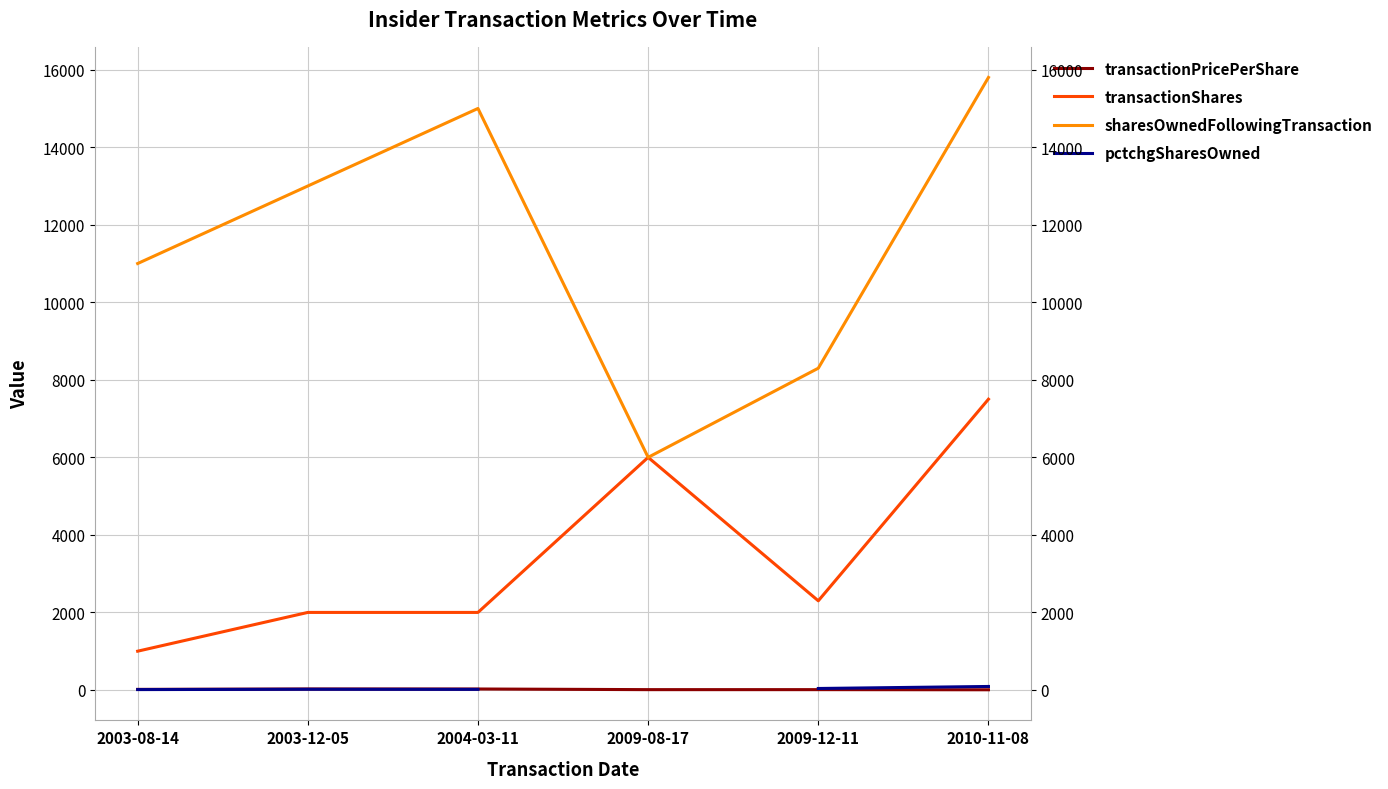

True or false: transactionShares and pctchgSharesOwned cross at least once.

False